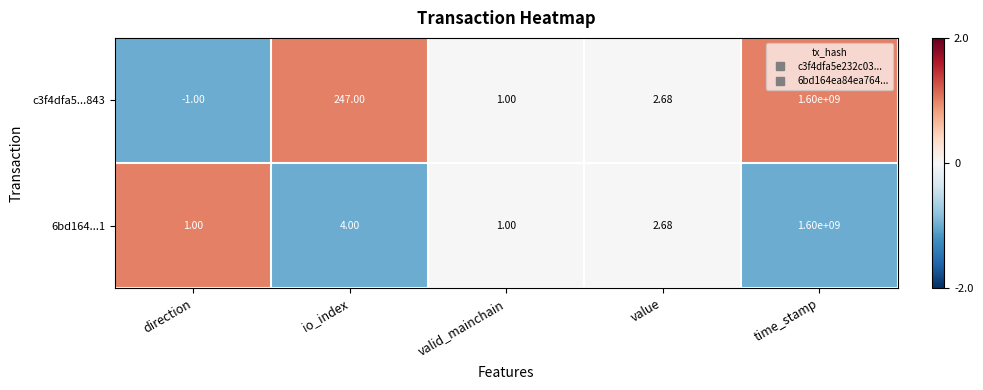

How many data points in c3f4dfa5...843 are above 2?

3